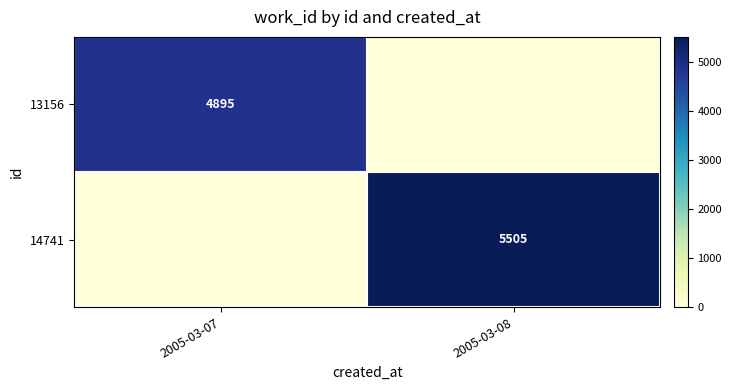

At which category is the sum across all series the highest?

2005-03-08